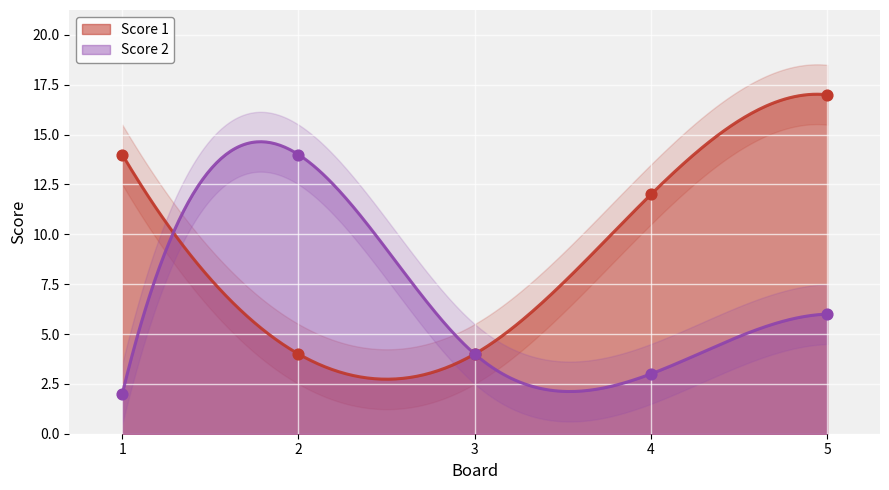

Which series has the largest total across all categories?

Score 1